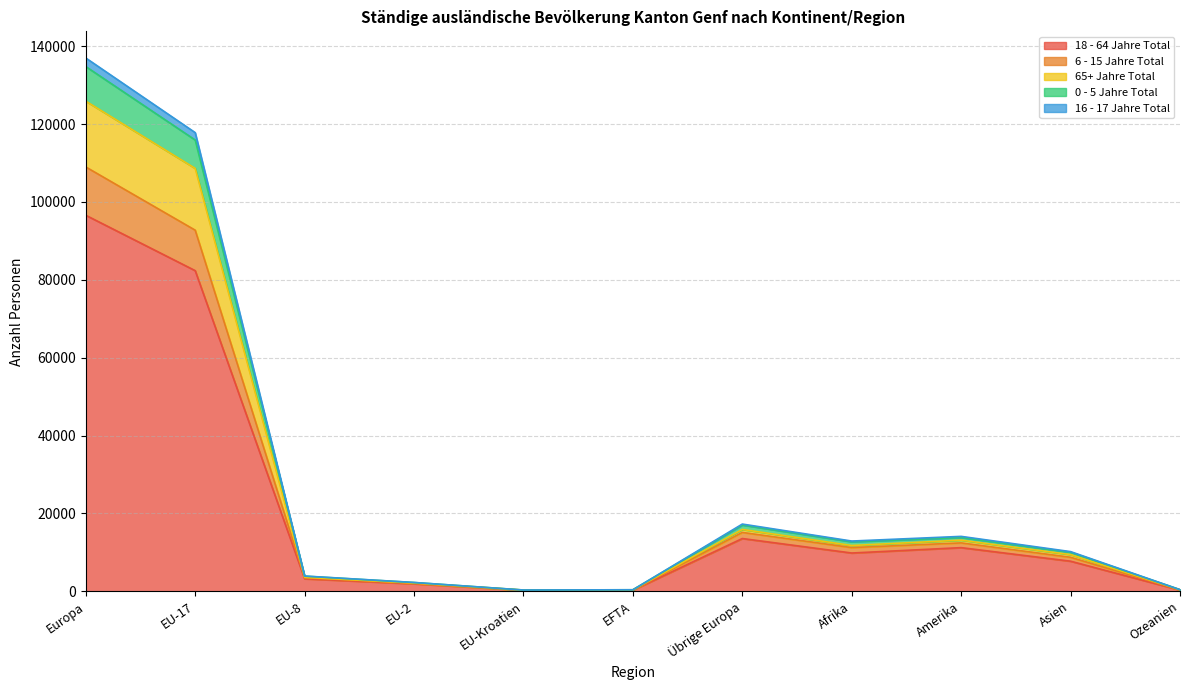

At which label does 18 - 64 Jahre Total reach its peak?

Europa